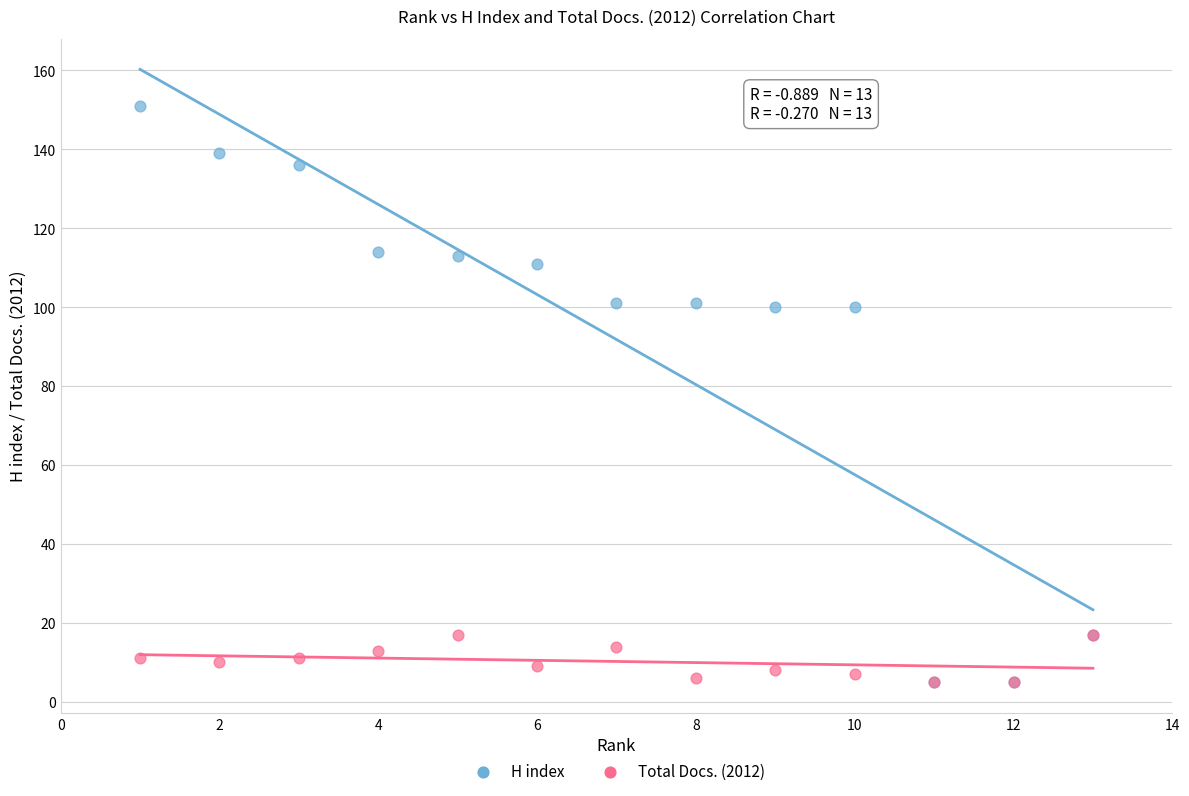

What are all the series names shown in the legend?

H index, Total Docs. (2012)